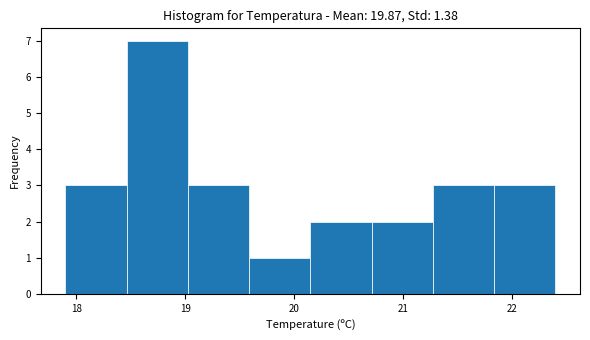

Reading left to right, transcribe this chart: for each bar, give the range it covers on the x-axis and its height. Neither the bar edges nor the heights are printed on the chart, so give them approximately, as read against the axes.

17.9 to 18.5: 3
18.5 to 19.0: 7
19.0 to 19.6: 3
19.6 to 20.2: 1
20.2 to 20.7: 2
20.7 to 21.3: 2
21.3 to 21.8: 3
21.8 to 22.4: 3